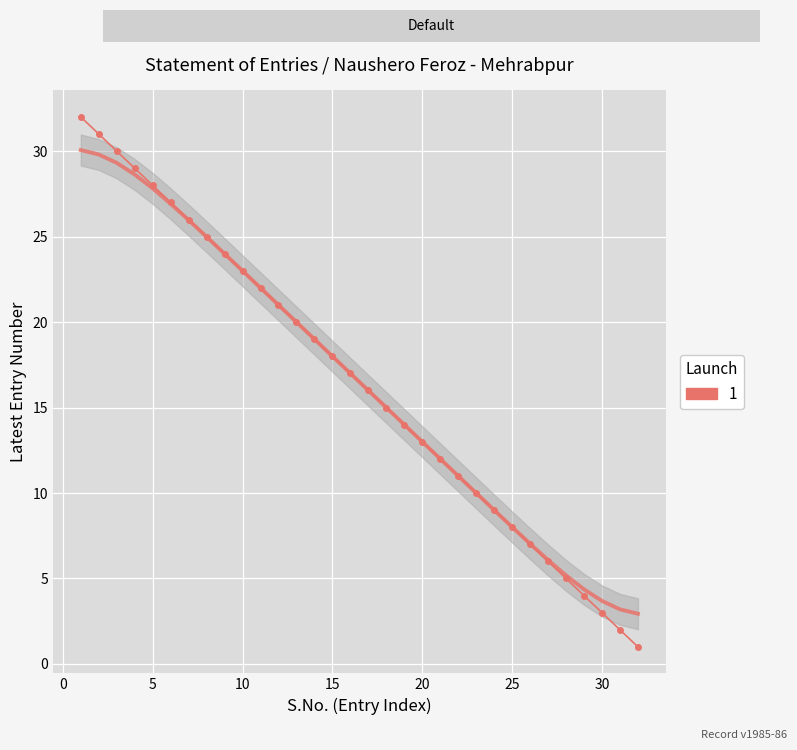

What is the value of the Latest entry point at the 7th from the left?

26.0